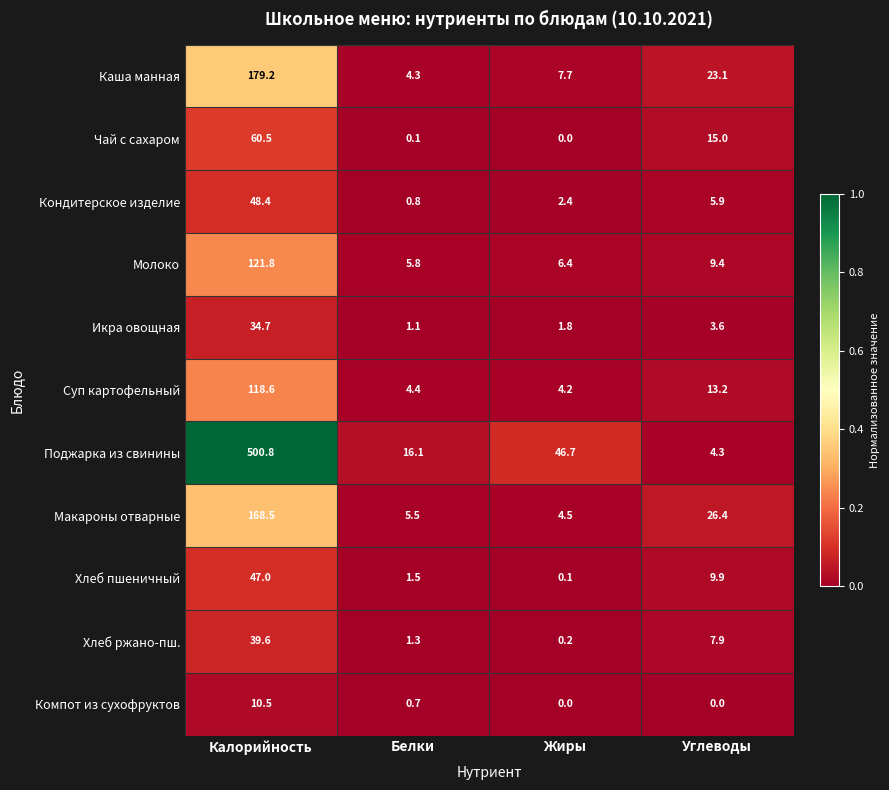

Which series has the widest spread of values?

Поджарка из свинины